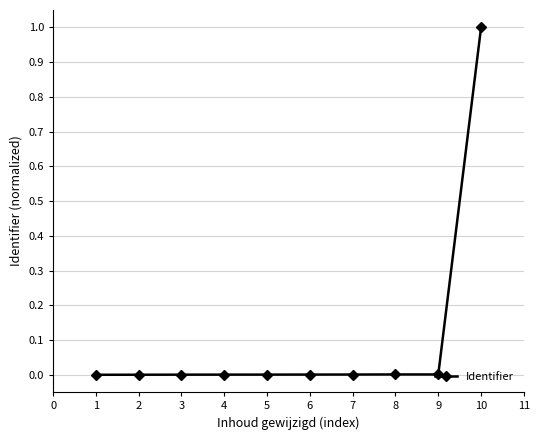

What is the sum of all values?

1.0